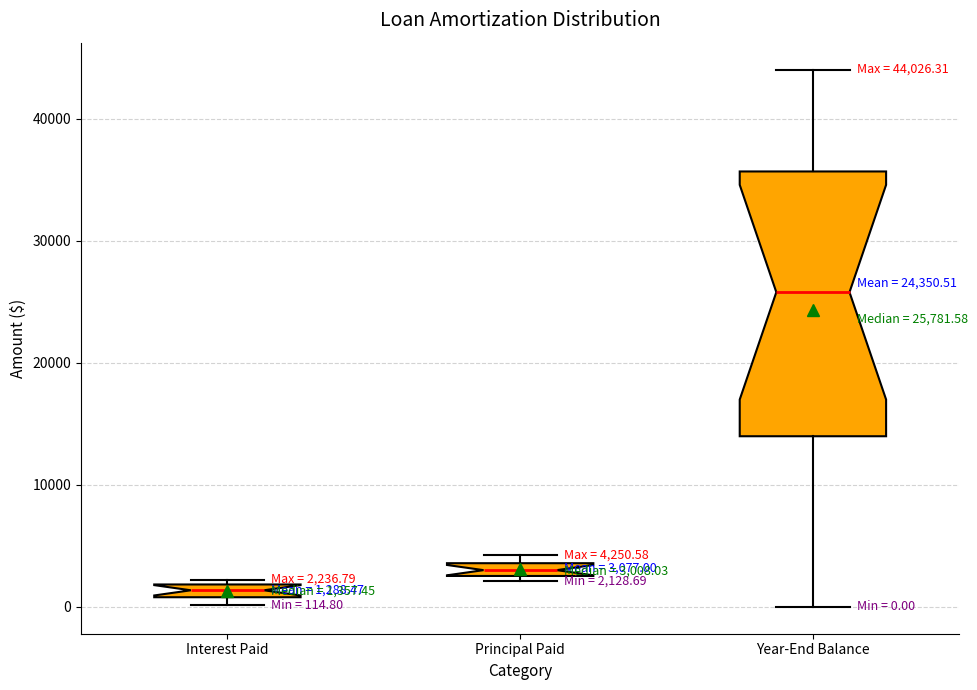

Which box has the lowest median line?

Interest Paid